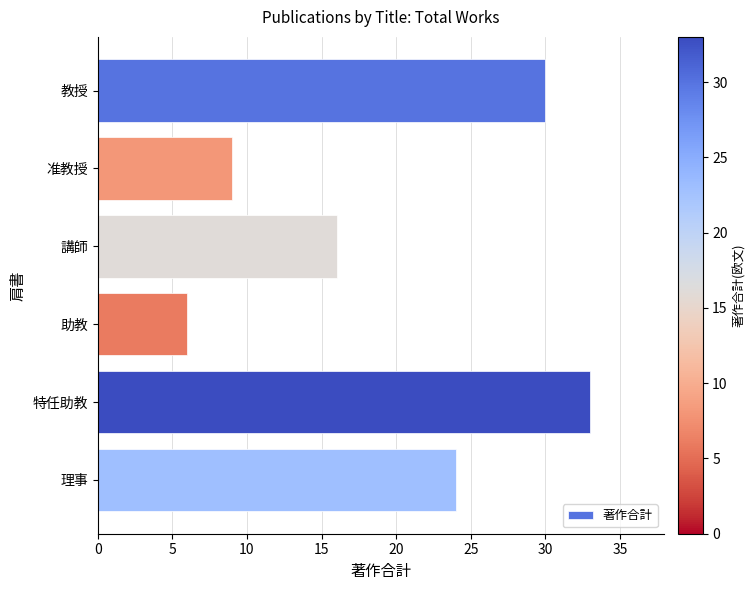

At which label is the value closest to 19?

講師